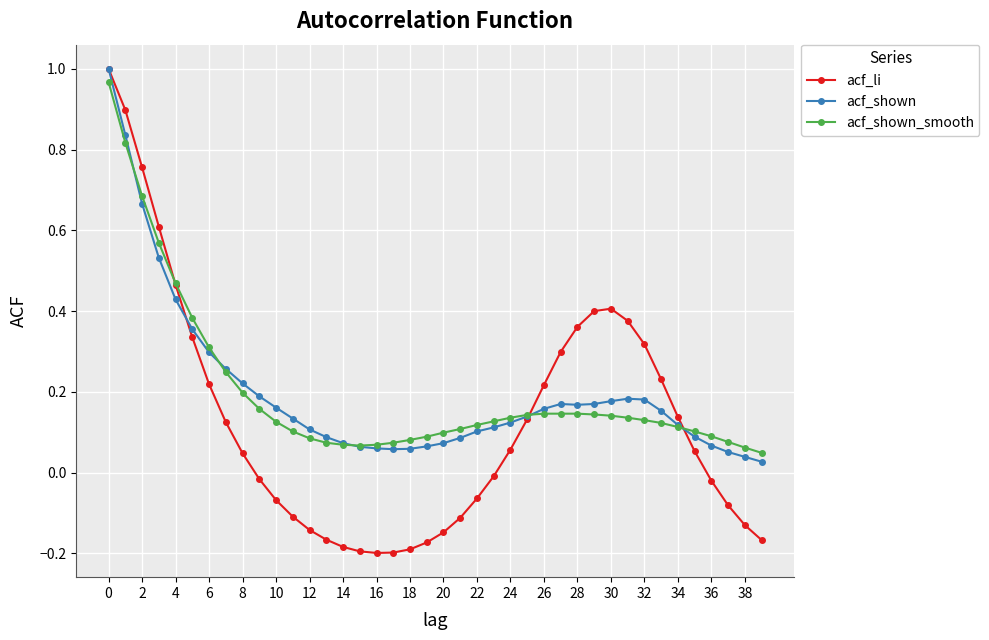

Which series has the largest range (max minus min)?

acf_li